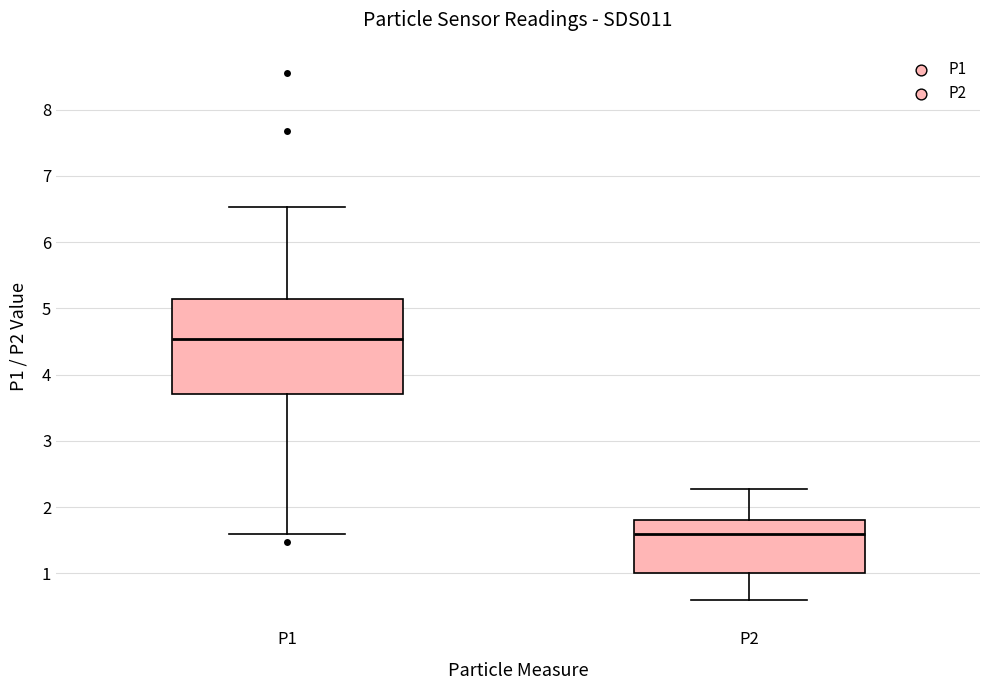

Reading left to right, read every box against the y-axis: the position of its median line, the range the box covers, and the ends of its whiskers. The values are not printed on the chart, so give them approximately, as read against the axis.

P1: median 4.5, box 3.7 to 5.1, whiskers 1.6 to 6.5
P2: median 1.6, box 1.0 to 1.8, whiskers 0.6 to 2.3